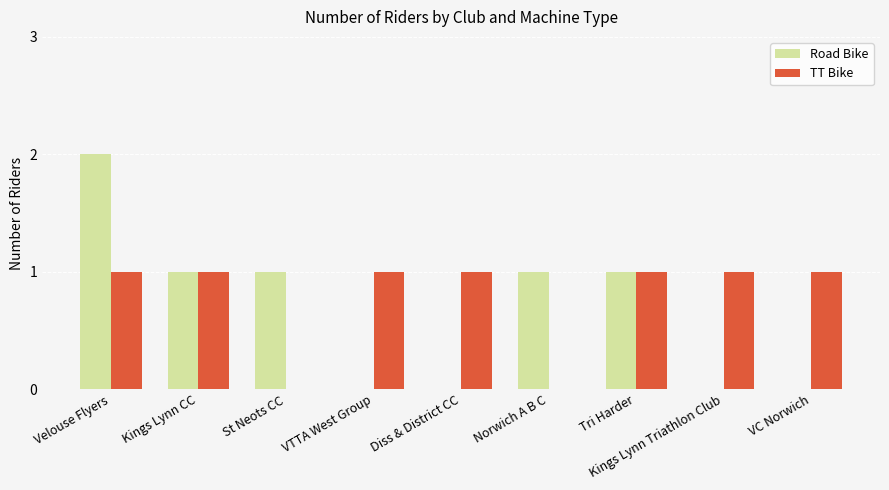

What are all the series names shown in the legend?

Road Bike, TT Bike